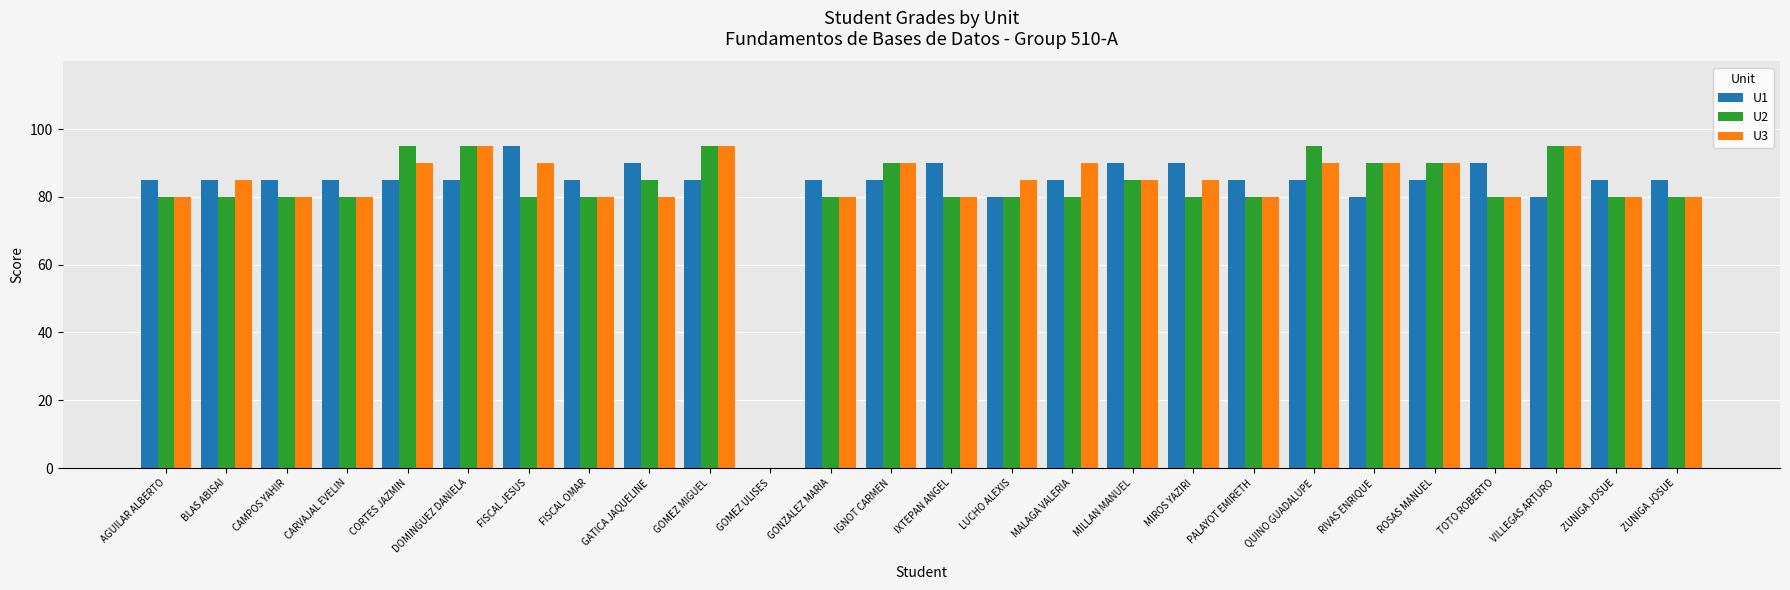

Which label corresponds to the largest value in the chart?

FISCAL JESUS